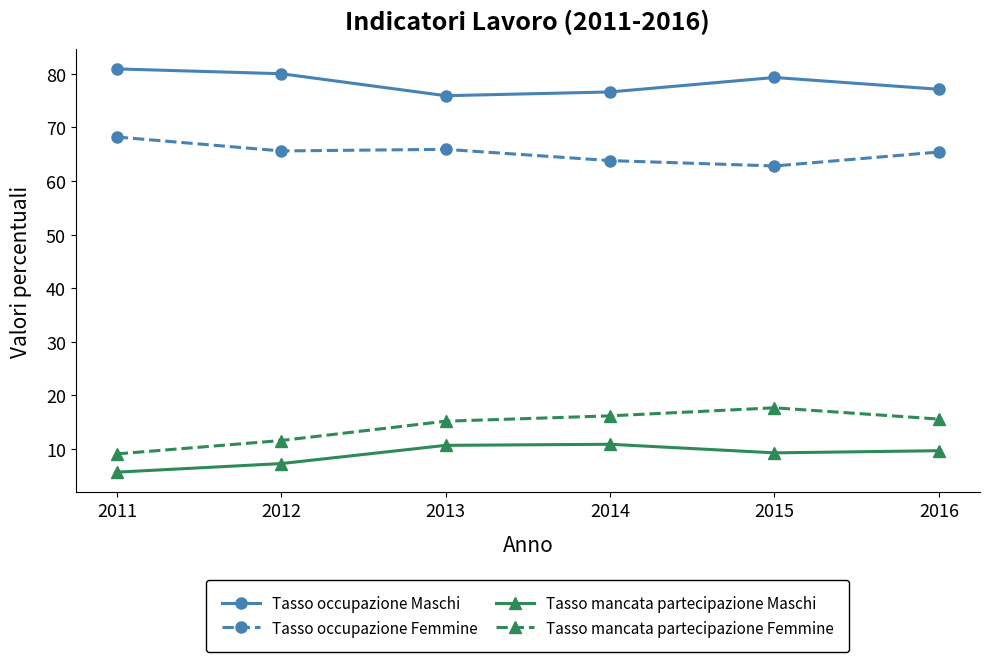

What are all the series names shown in the legend?

Tasso occupazione Maschi, Tasso occupazione Femmine, Tasso mancata partecipazione Maschi, Tasso mancata partecipazione Femmine